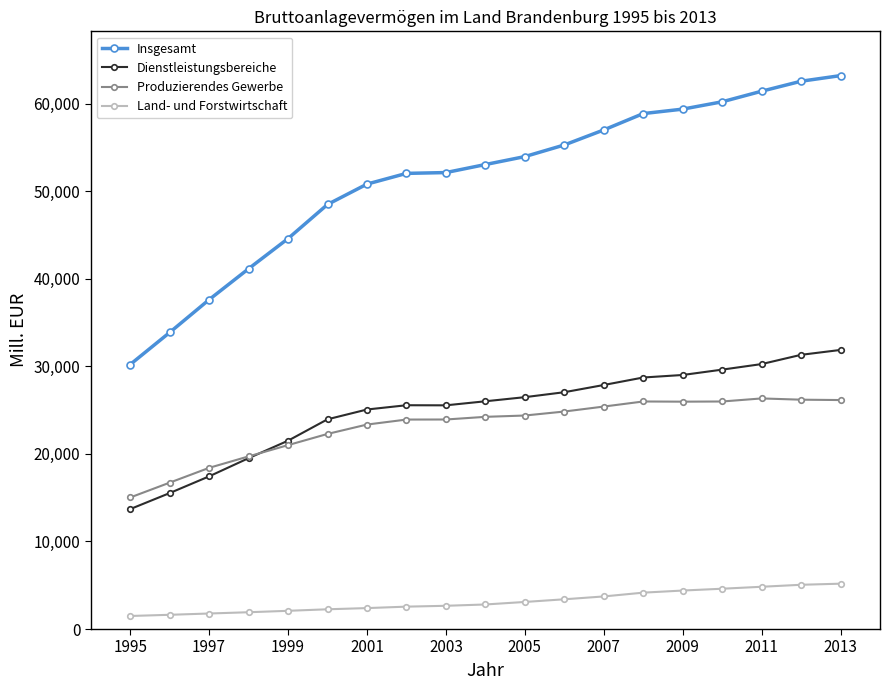

What is the highest value of the Dienstleistungsbereiche series?

31884.0